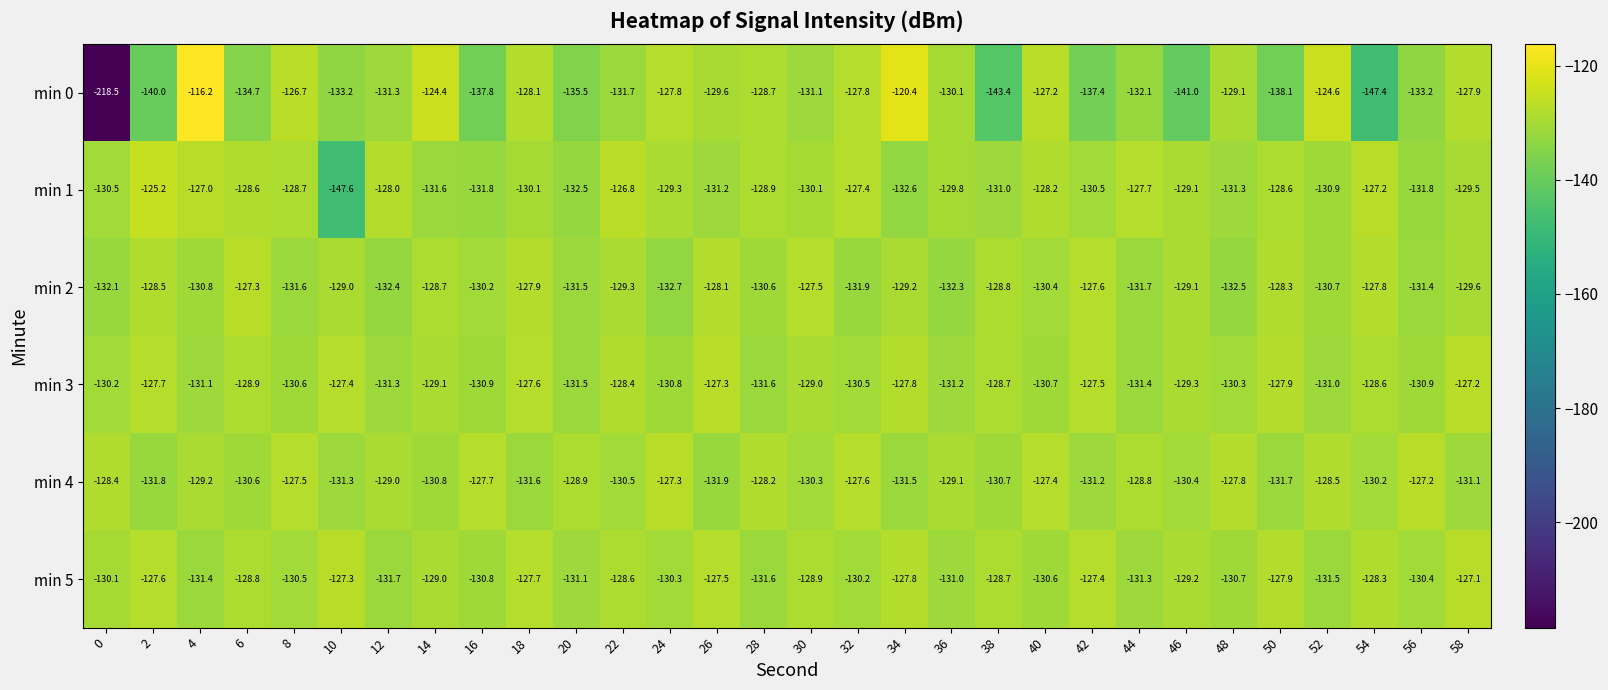

The value of min 5 at 28 is -34.5. True or false?

False